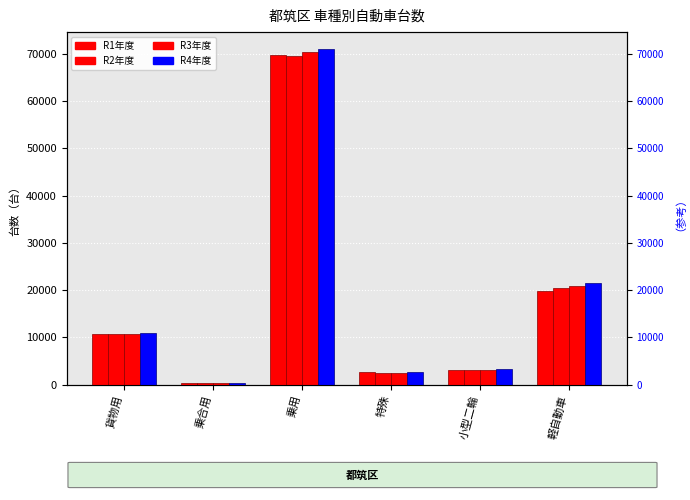

Rank the series at 貨物用 from highest to lowest value.

R4年度, R1年度, R2年度, R3年度